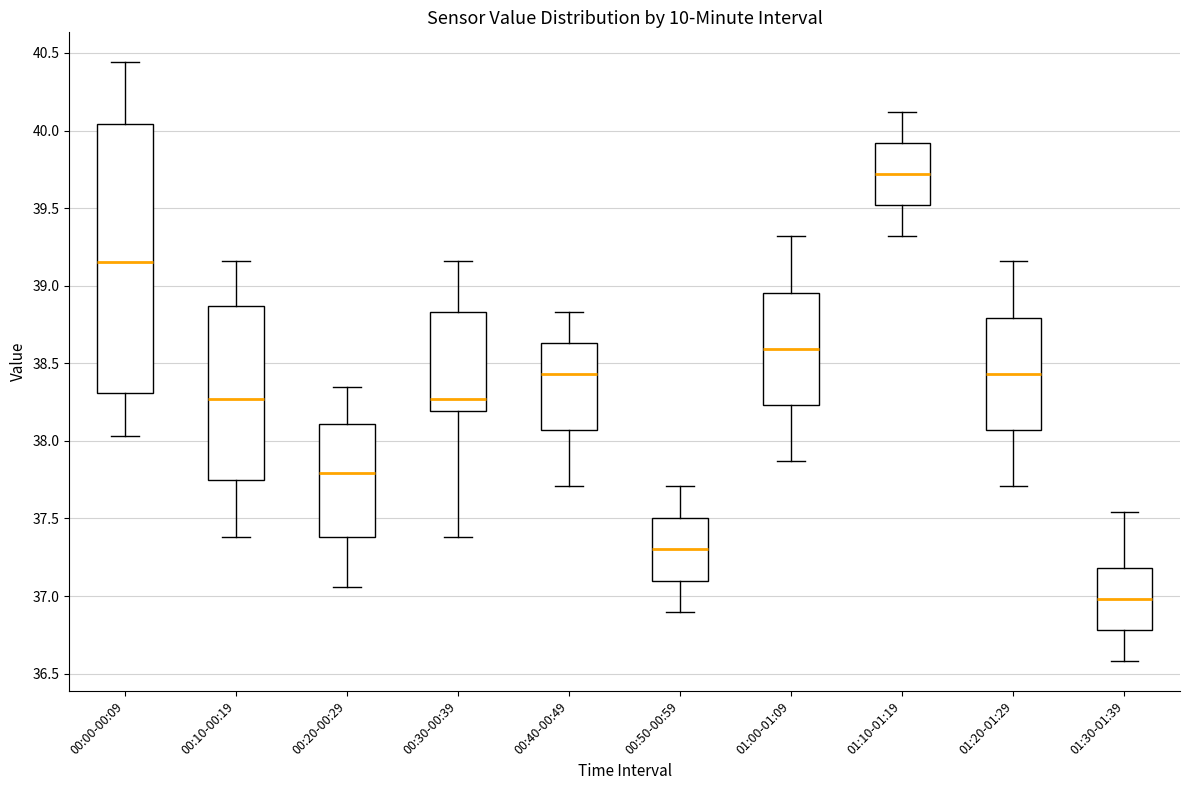

Where is the lower edge of the box for 00:20-00:29 on the y-axis? The values are not printed on the chart, so give them approximately, as read against the axis.

37.40